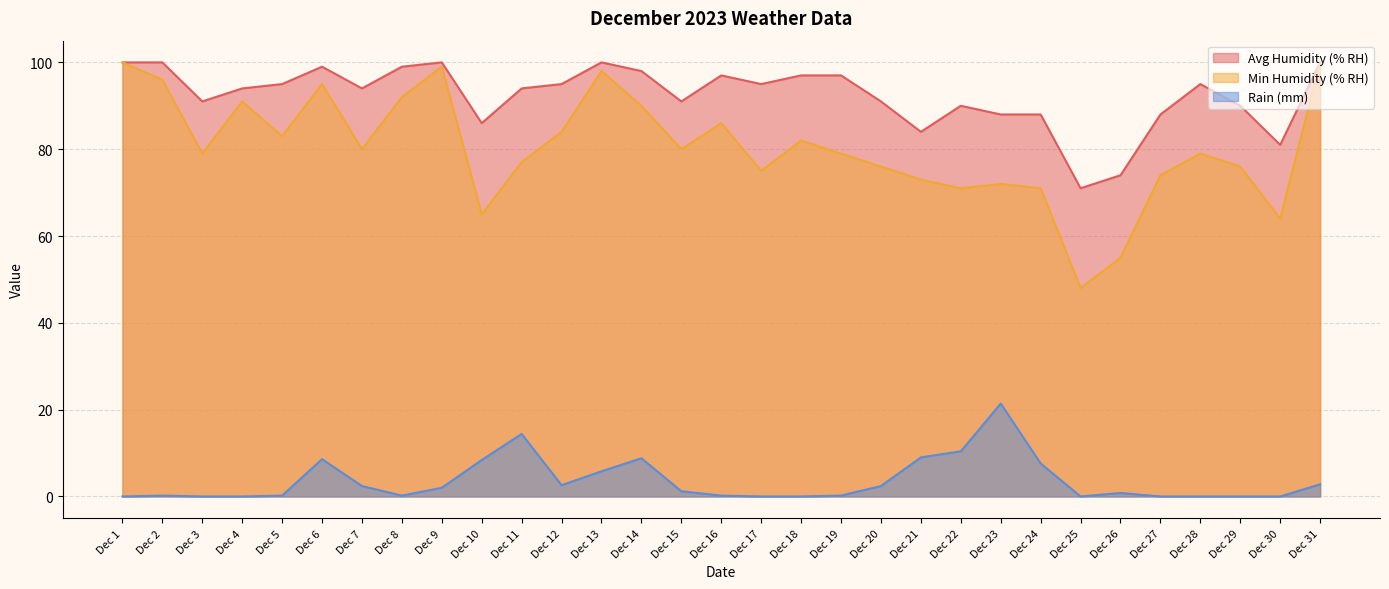

The value of Rain (mm) at Dec 26 is 0.3. True or false?

False